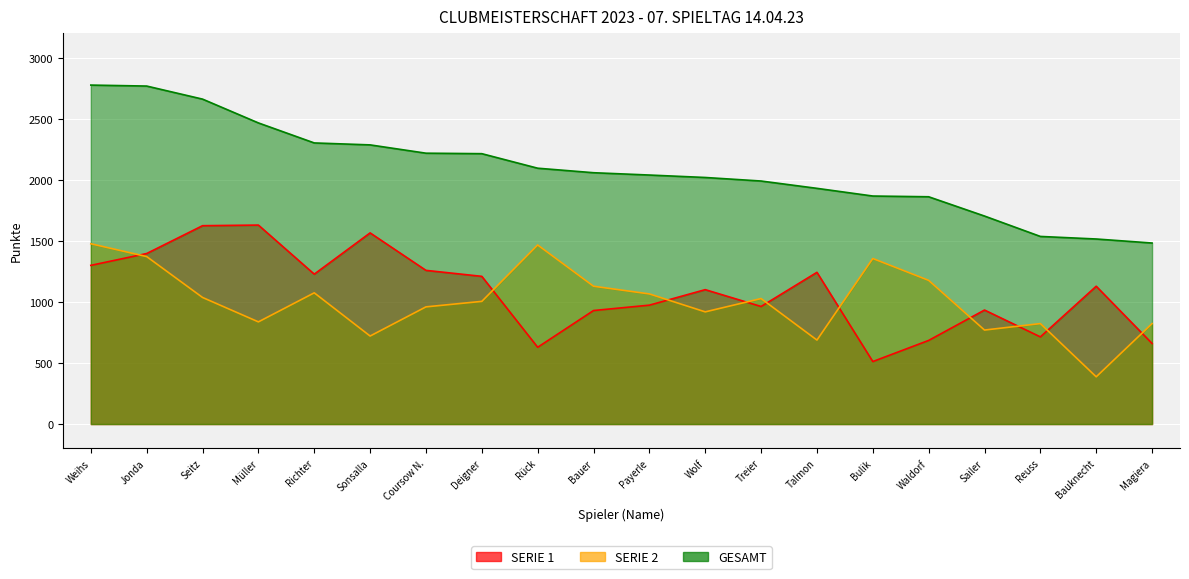

What is the sum of all SERIE 2 values?

20117